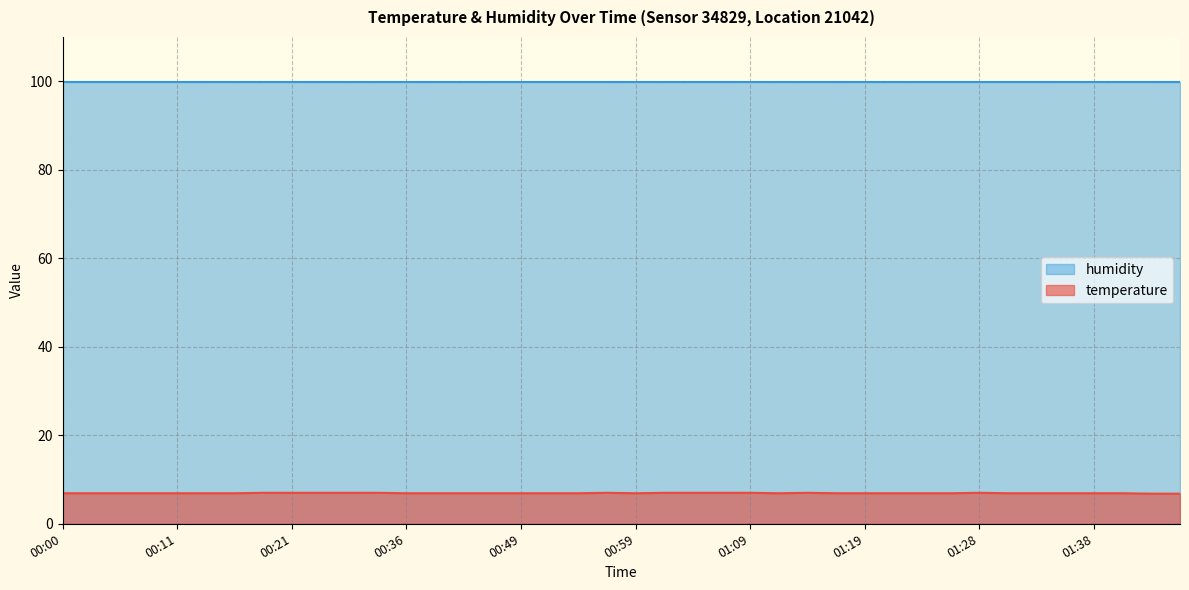

Rank the categories by value from highest to lowest.

00:19, 00:21, 00:24, 00:26, 00:34, 00:56, 01:01, 01:04, 01:06, 01:09, 01:14, 01:28, 00:00, 00:03, 00:05, 00:08, 00:11, 00:13, 00:16, 00:36, 00:39, 00:41, 00:46, 00:49, 00:51, 00:54, 00:59, 01:11, 01:16, 01:19, 01:21, 01:23, 01:26, 01:31, 01:33, 01:36, 01:38, 01:41, 01:43, 01:46